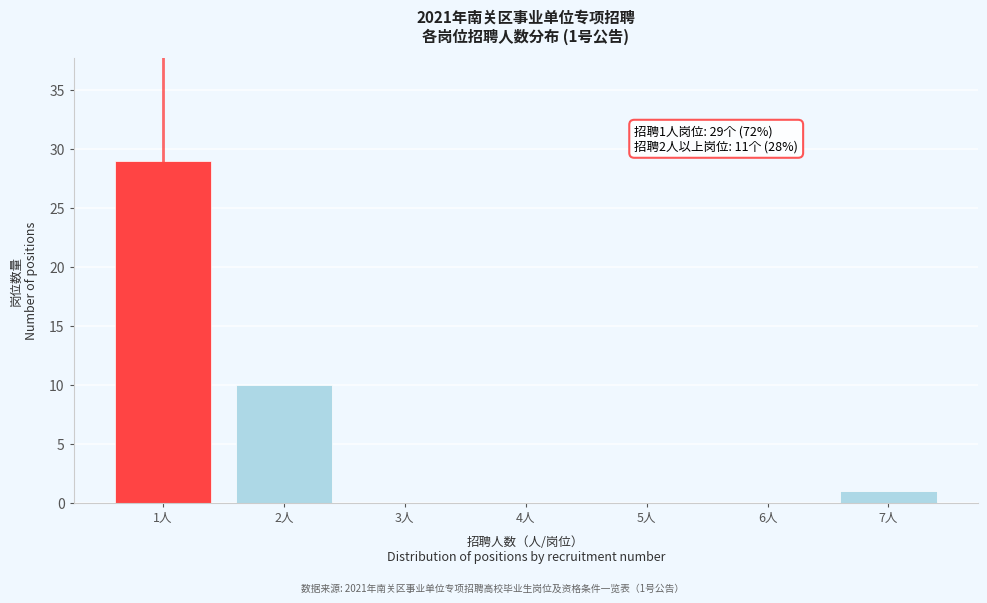

Over which range of the x-axis is the bar tallest?

0.5 to 1.5